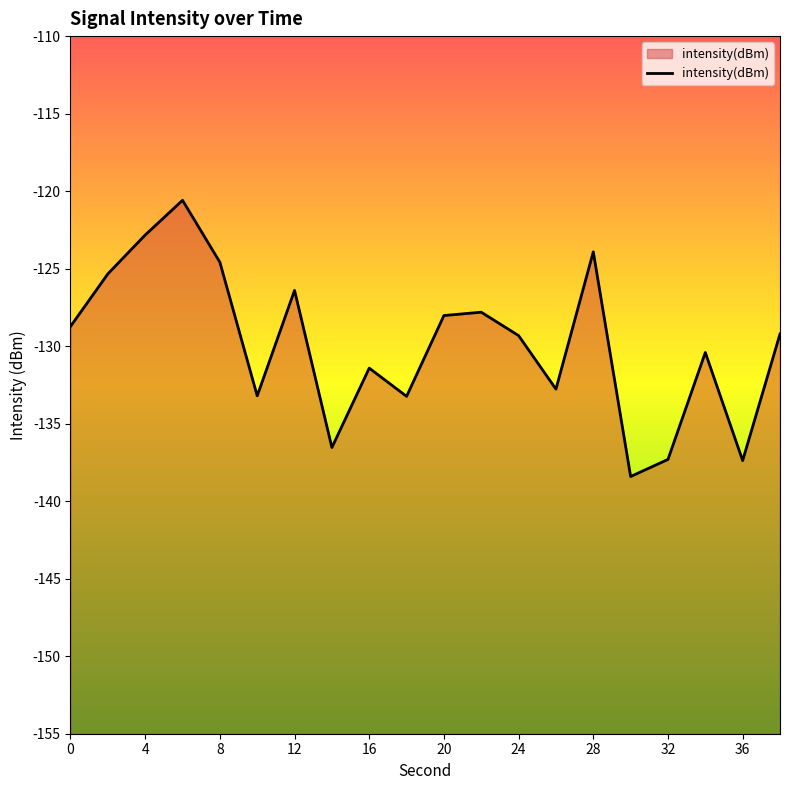

Which has a higher value, 10 or 20?

20